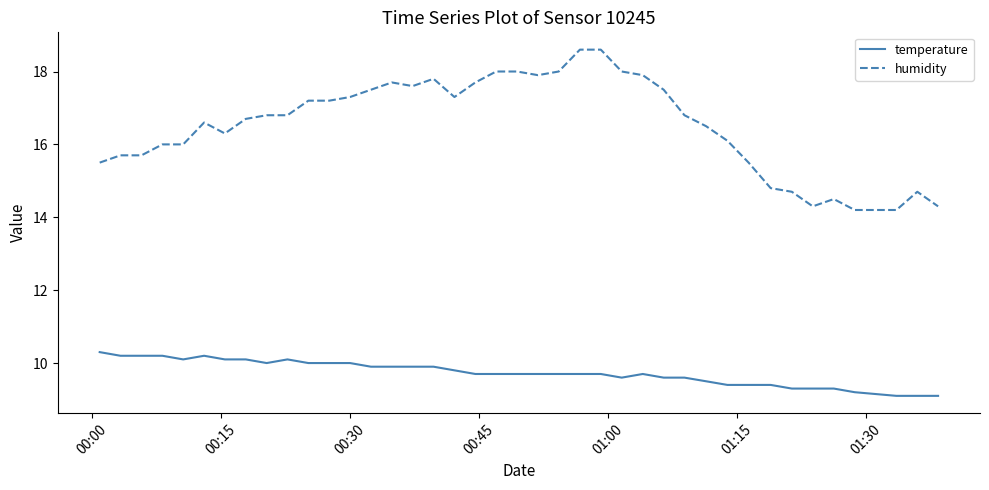

Which series has the widest spread of values?

humidity